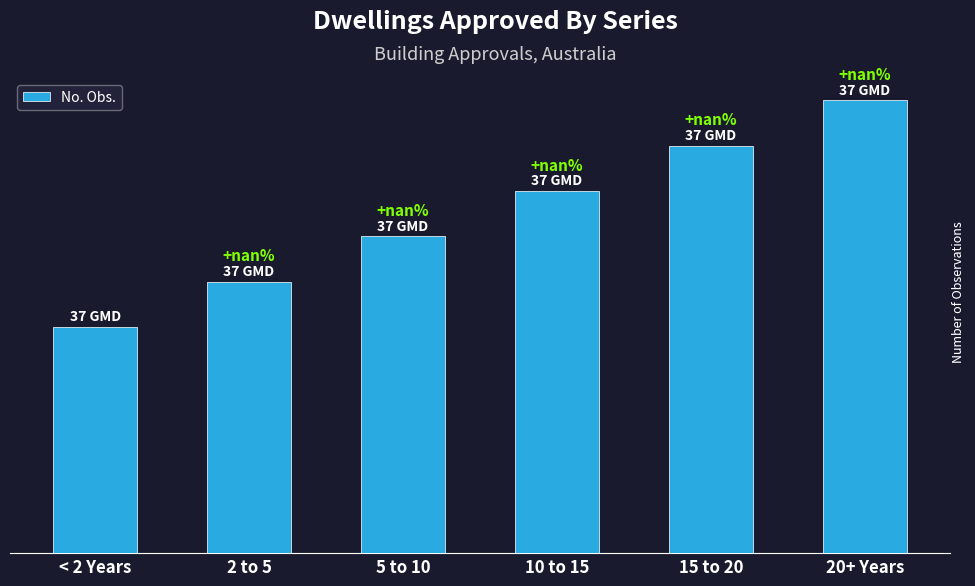

What is the difference between the values at 10 to 15 and 15 to 20?

3.7